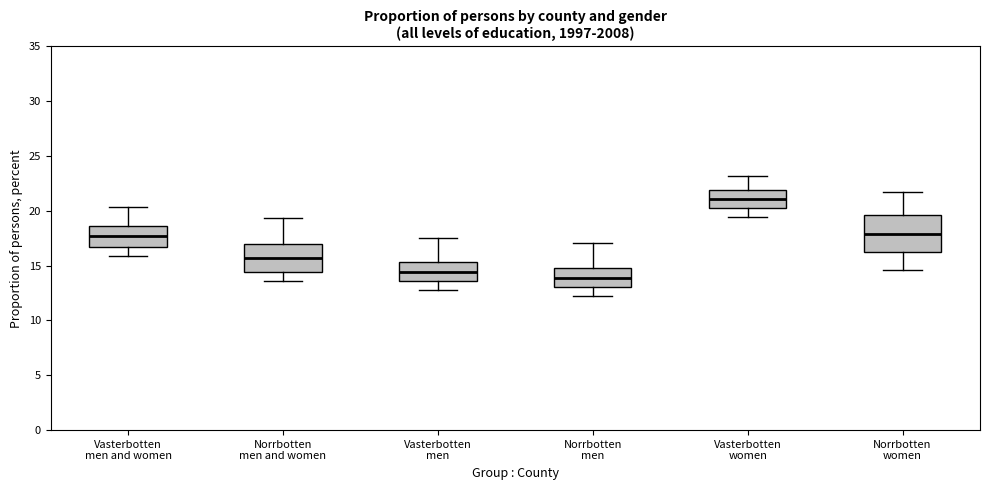

Which box has the lowest median line?

Norrbotten men